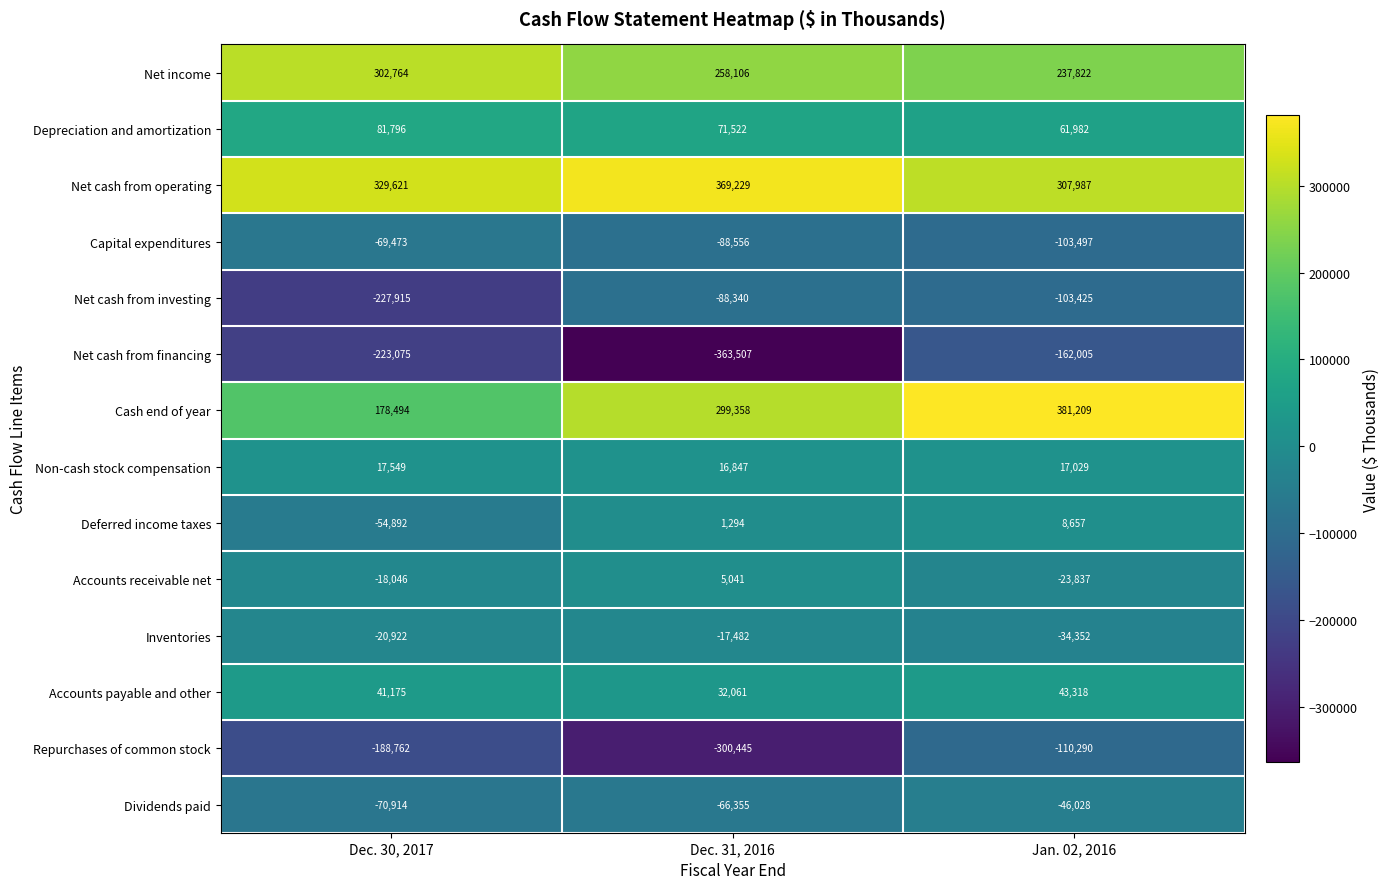

What is the average value of the Deferred income taxes series?

-14980